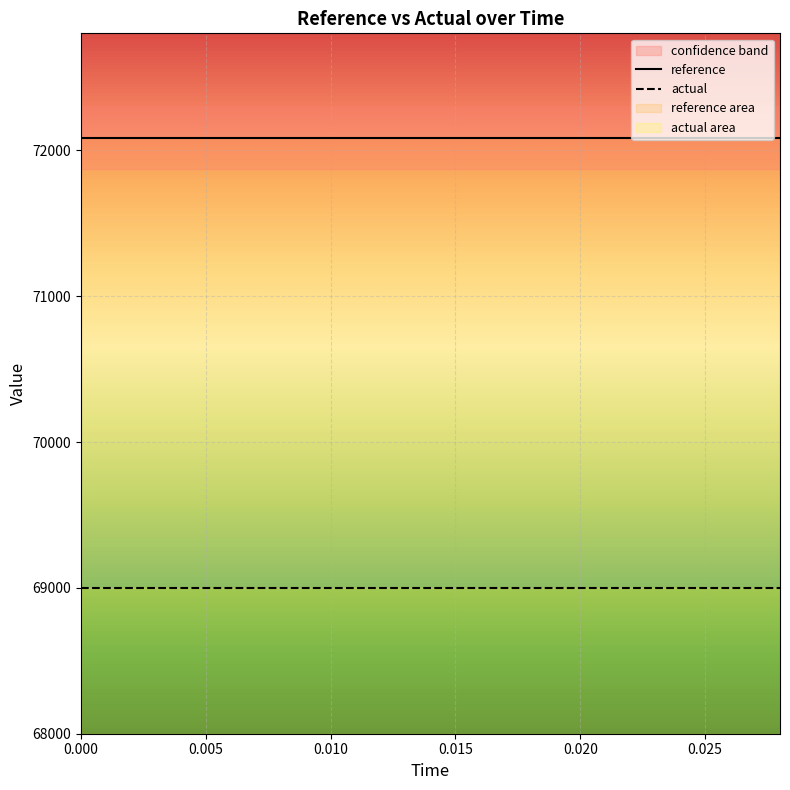

Reading right to left, list all the values displayed in this chart.

reference: 72086.6	72086.6	72086.6	72086.6	72086.6	72086.6	72086.6	72086.6	72086.6	72086.6	72086.6	72086.6	72086.6	72086.6	72086.6
actual: 69000.0	69000.0	69000.0	69000.0	69000.0	69000.0	69000.0	69000.0	69000.0	69000.0	69000.0	69000.0	69000.0	69000.0	69000.0